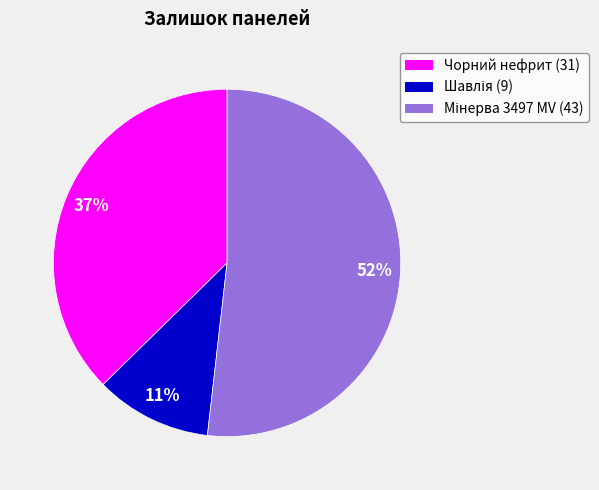

How many slices are in this pie chart?

3